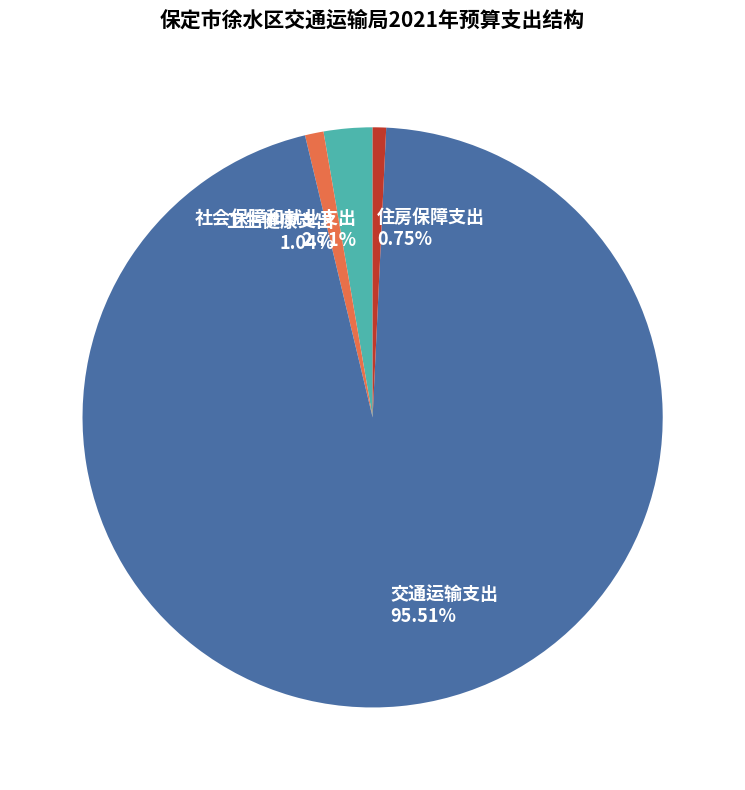

True or false: 交通运输支出 accounts for 96% of the total.

True